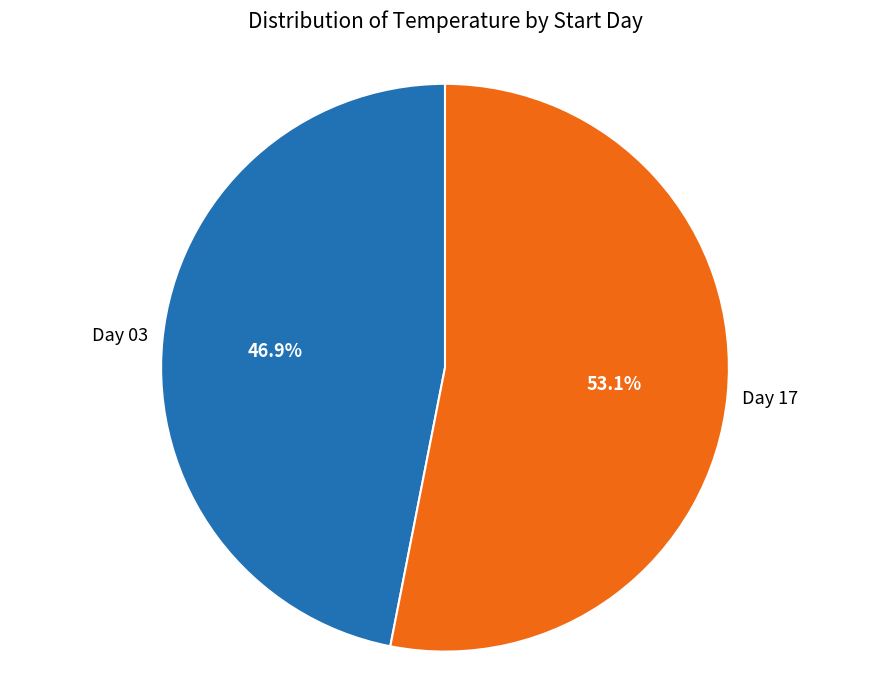

To the nearest percent, what is the difference between the largest and smallest slice percentages?

6%